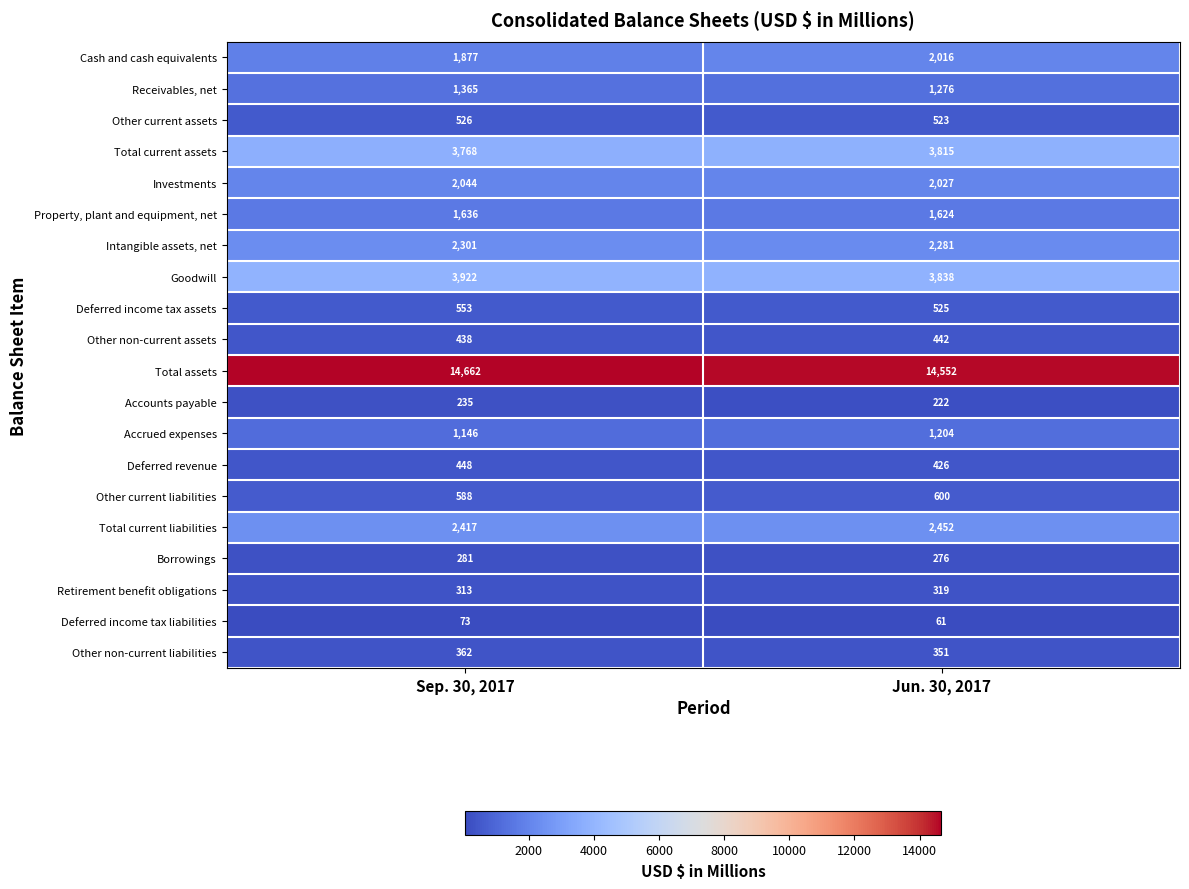

True or false: Accrued expenses has a value of 1146 at Sep. 30, 2017.

True